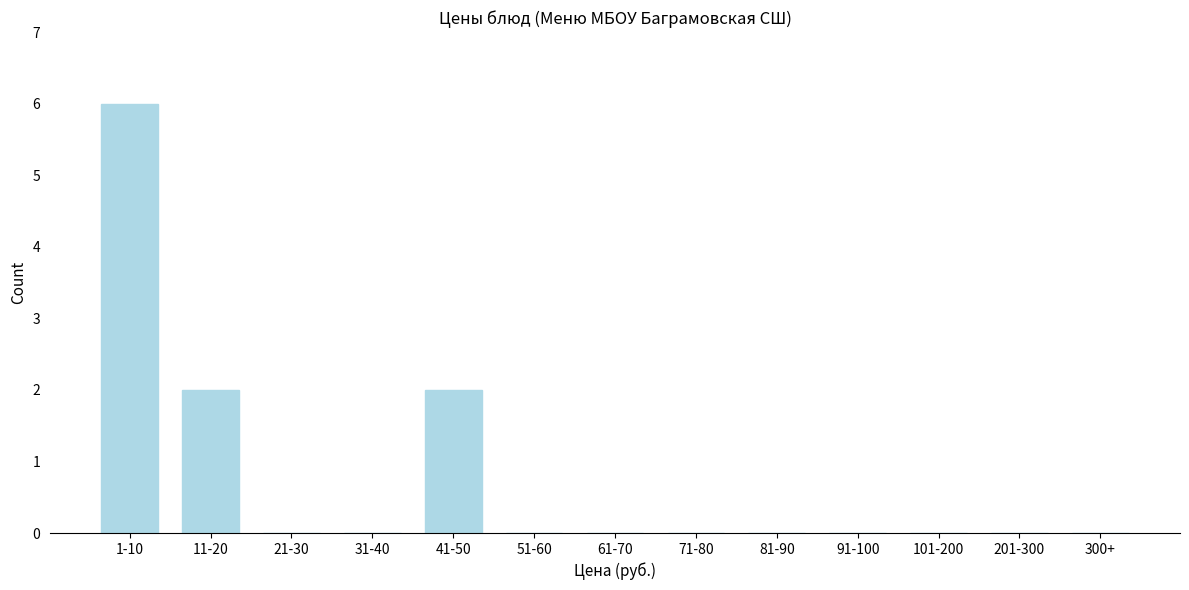

Reading left to right, list all the values displayed in this chart.

1-10=6	11-20=2	21-30=0	31-40=0	41-50=2	51-60=0	61-70=0	71-80=0	81-90=0	91-100=0	101-200=0	201-300=0	300+=0